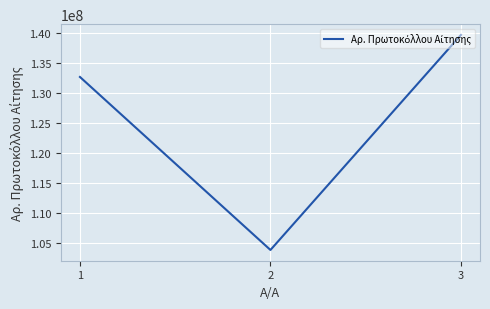

How many values are below 132643003?

1